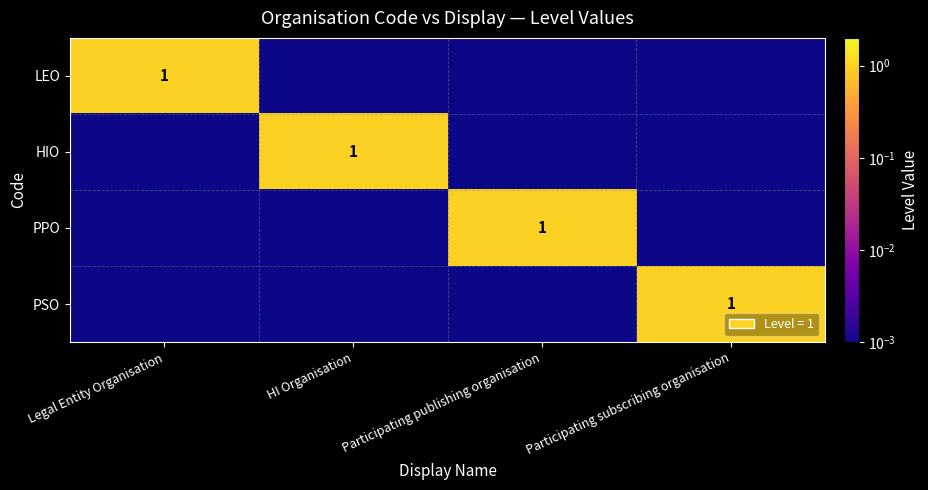

What is the average value of the LEO series?

0.3